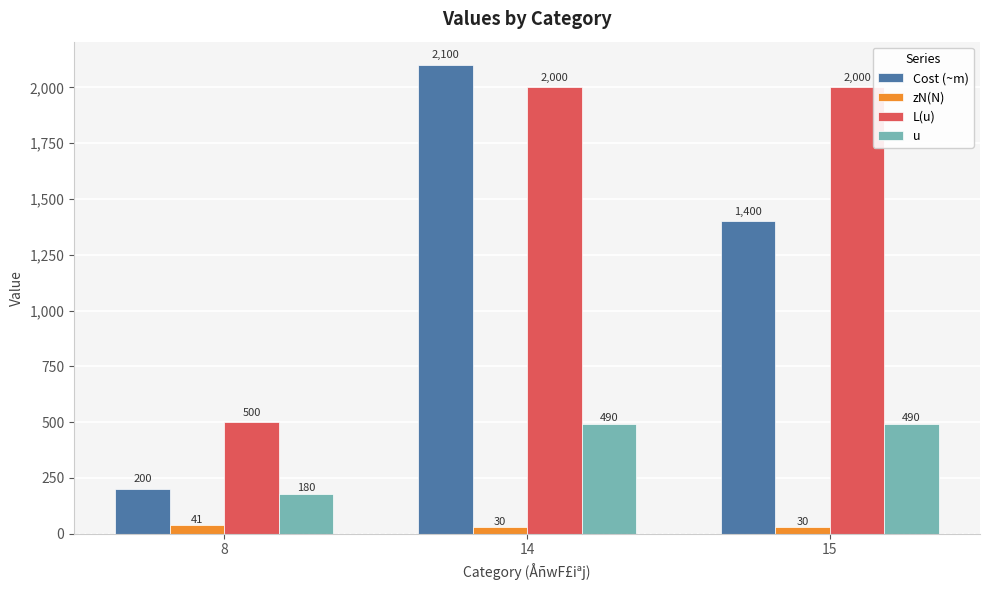

What is the approximate value of L(u) at 8, to the nearest 100?

500